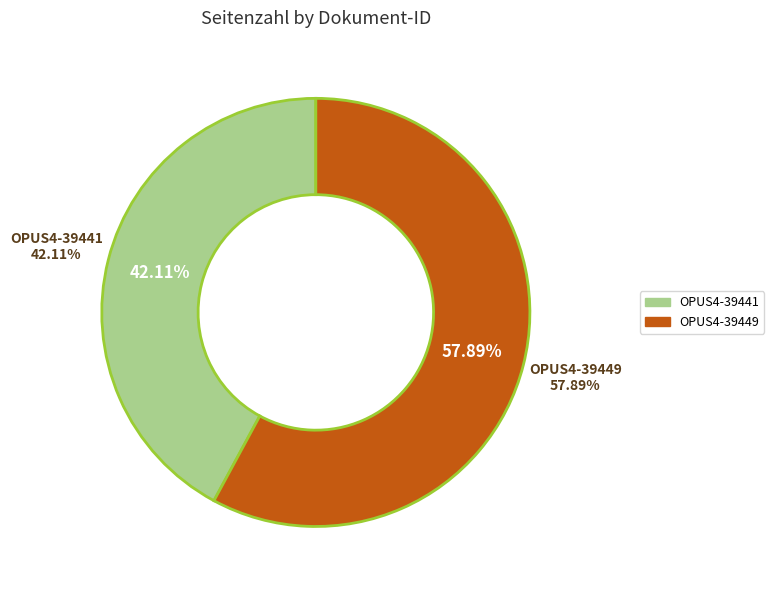

Which category has the smallest portion of the pie?

OPUS4-39441